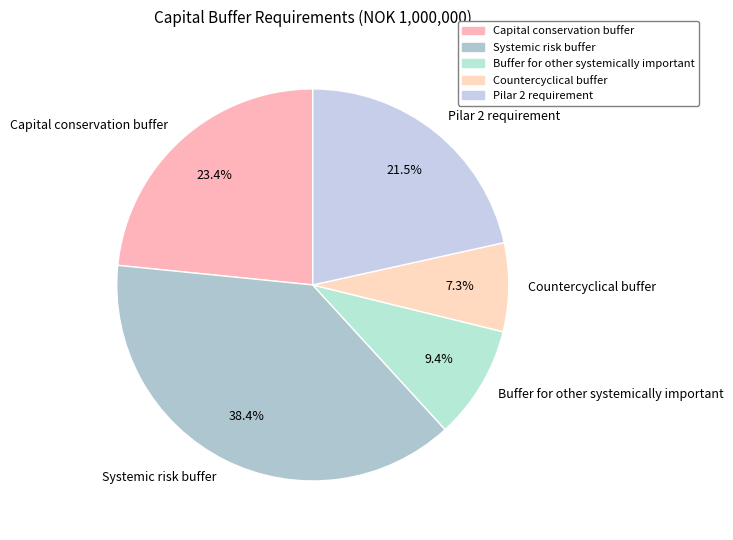

Rank the categories by value from highest to lowest.

Systemic risk buffer, Capital conservation buffer, Pilar 2 requirement, Buffer for other systemically important, Countercyclical buffer